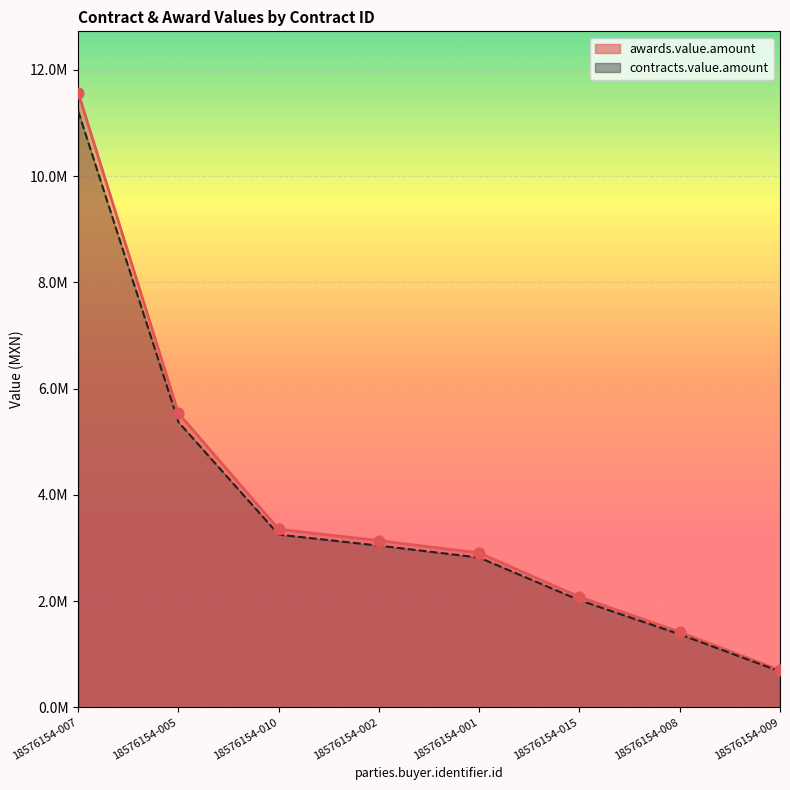

Which series reaches the maximum Y coordinate?

awards.value.amount